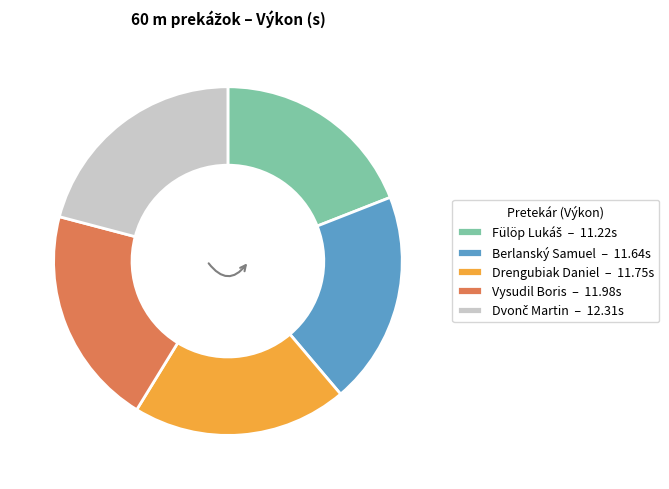

How many segments does this pie chart have?

5